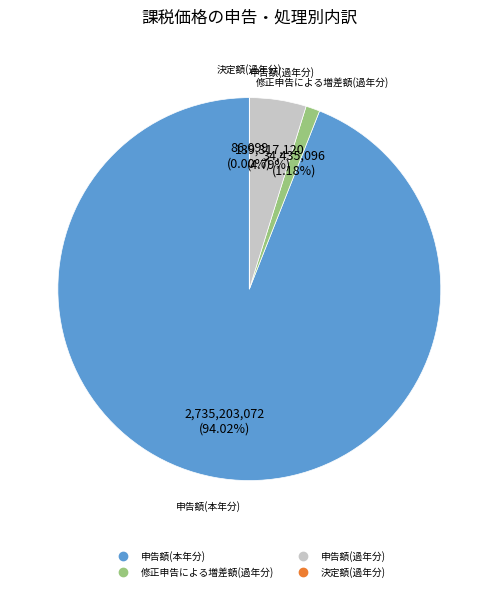

Between 修正申告による増差額(過年分) and 申告額(過年分), which is larger?

申告額(過年分)